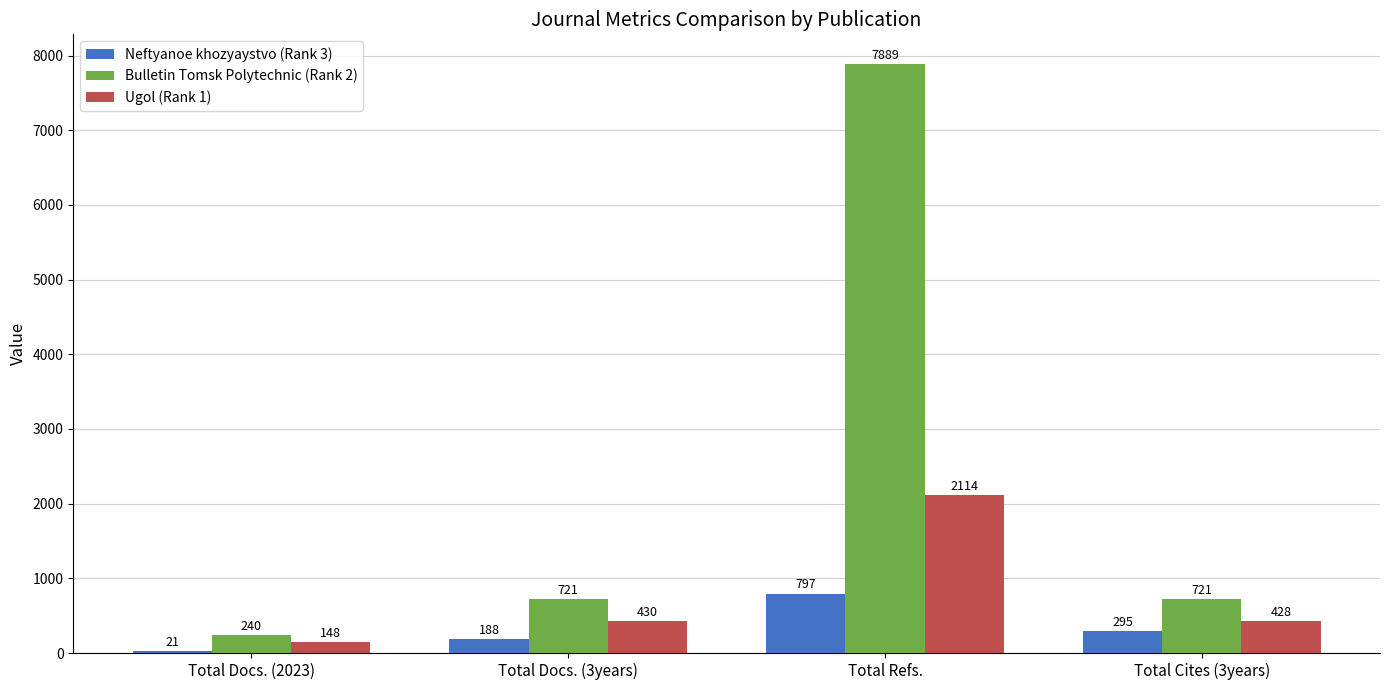

Reading left to right, transcribe all the data shown in this chart.

Neftyanoe khozyaystvo (Rank 3): Total Docs. (2023)=21	Total Docs. (3years)=188	Total Refs.=797	Total Cites (3years)=295
Bulletin Tomsk Polytechnic (Rank 2): Total Docs. (2023)=240	Total Docs. (3years)=721	Total Refs.=7889	Total Cites (3years)=721
Ugol (Rank 1): Total Docs. (2023)=148	Total Docs. (3years)=430	Total Refs.=2114	Total Cites (3years)=428